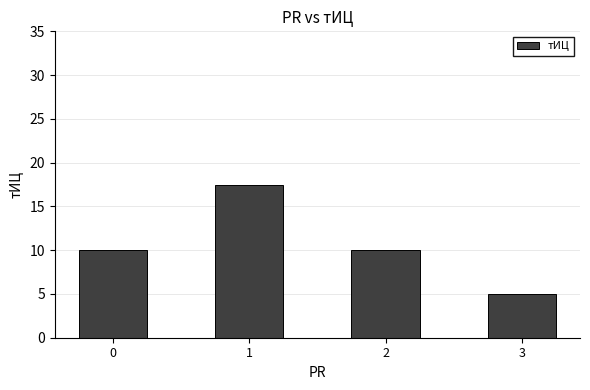

Reading right to left, list all the values displayed in this chart.

5.0	10.0	17.5	10.0